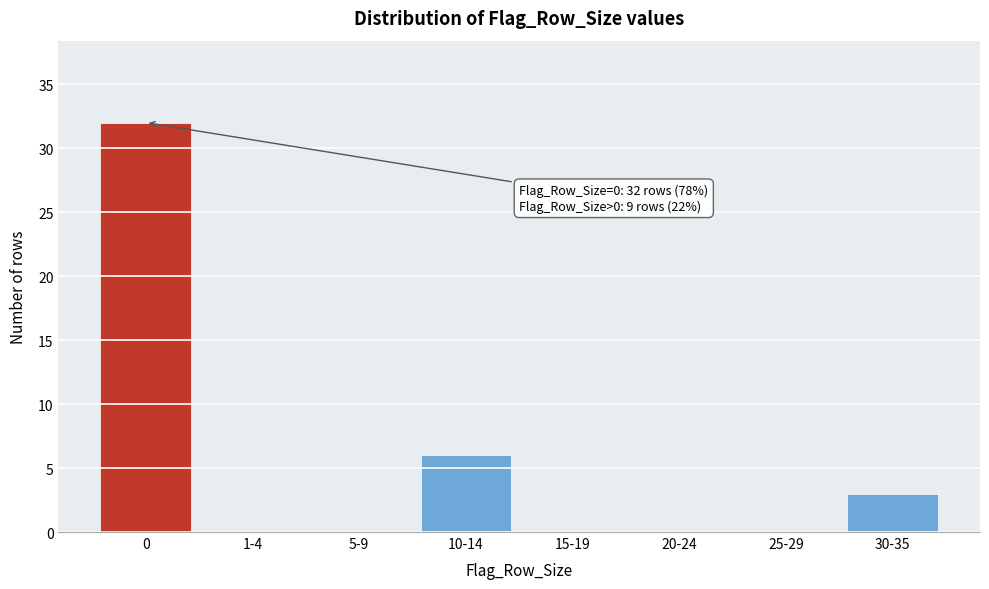

Reading left to right, extract all data points from this chart.

0=32	1-4=0	5-9=0	10-14=6	15-19=0	20-24=0	25-29=0	30-35=3